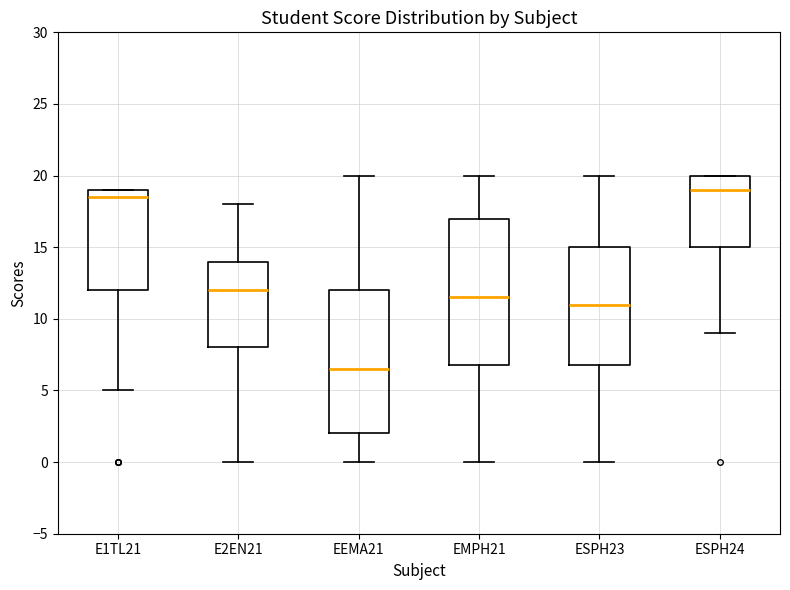

Which box's median line is the highest?

ESPH24